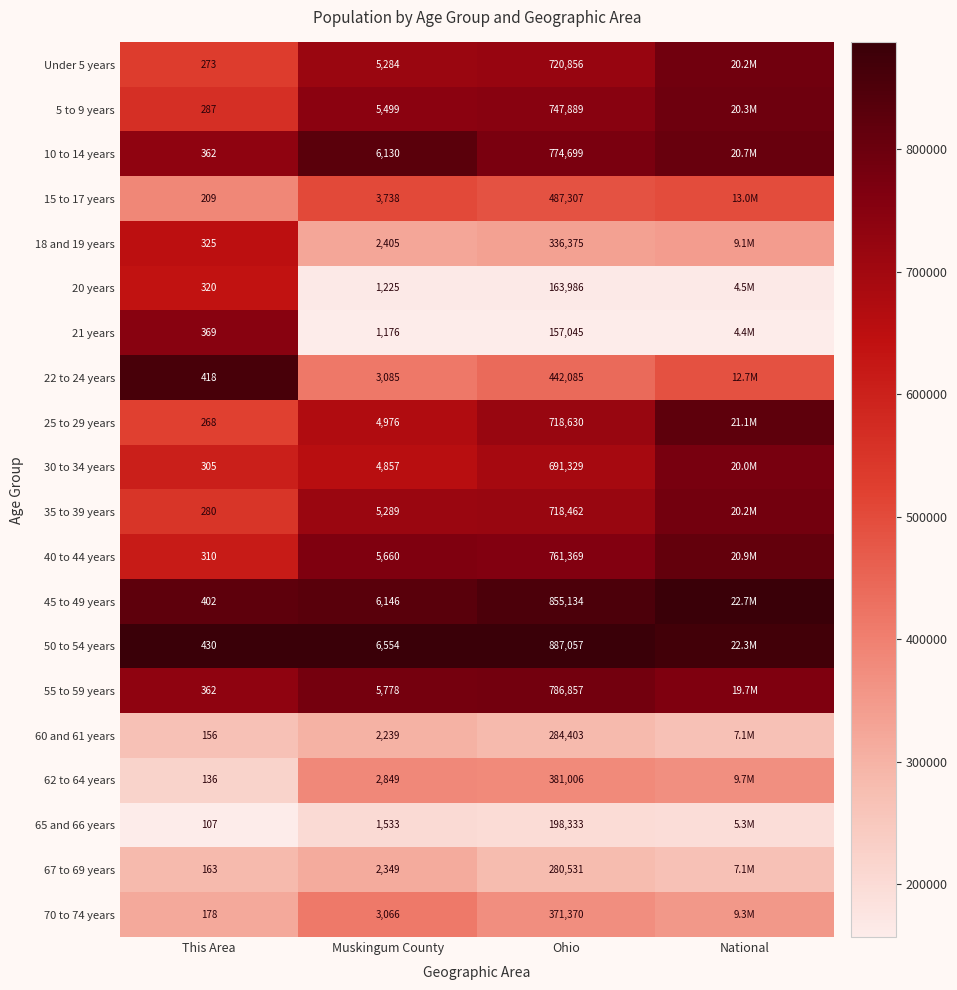

Is the value of 65 and 66 years at Ohio greater than the value of 5 to 9 years at Ohio?

No